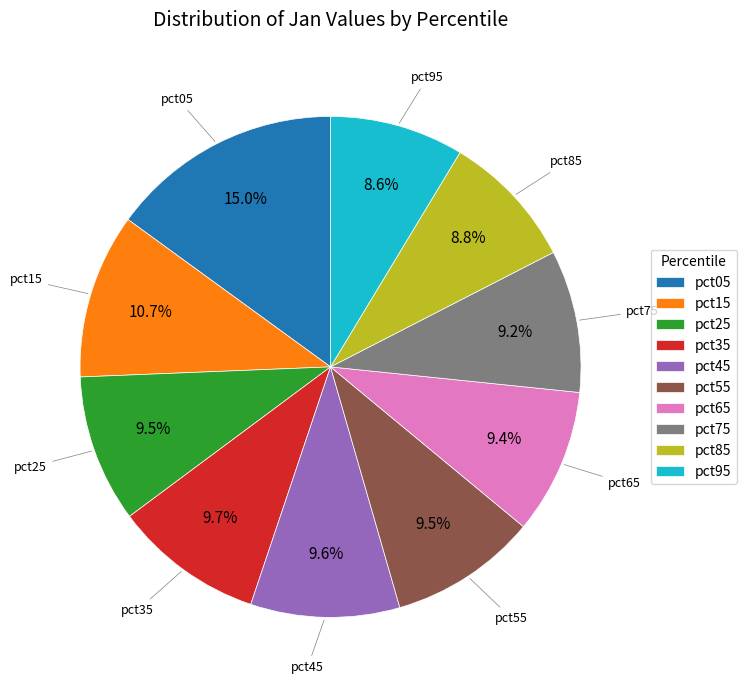

True or false: pct95 accounts for 21% of the total.

False